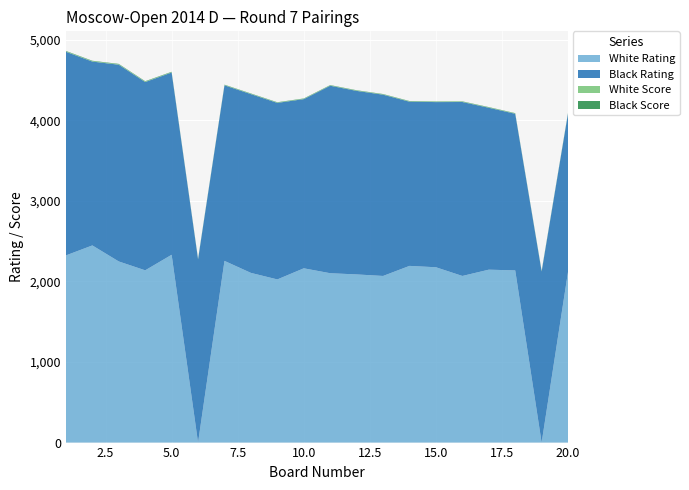

Reading left to right, list all the values displayed in this chart.

White Rating: 1=2323	2=2447	3=2248	4=2138	5=2331	6=0	7=2255	8=2106	9=2025	10=2163	11=2102	12=2087	13=2068	14=2193	15=2176	16=2068	17=2146	18=2137	19=0	20=2123
Black Rating: 1=2528	2=2282	3=2442	4=2337	5=2262	6=2274	7=2179	8=2219	9=2191	10=2100	11=2327	12=2278	13=2250	14=2038	15=2050	16=2159	17=2010	18=1944	19=2124	20=1966
White Score: 1=5	2=5	3=5	4=5	5=4	6=4	7=4	8=4	9=4	10=4	11=4	12=4	13=4	14=4	15=4	16=4	17=4	18=4	19=4	20=4
Black Score: 1=5	2=5	3=5	4=5	5=5	6=4	7=4	8=4	9=4	10=4	11=4	12=4	13=4	14=4	15=4	16=4	17=4	18=4	19=4	20=4